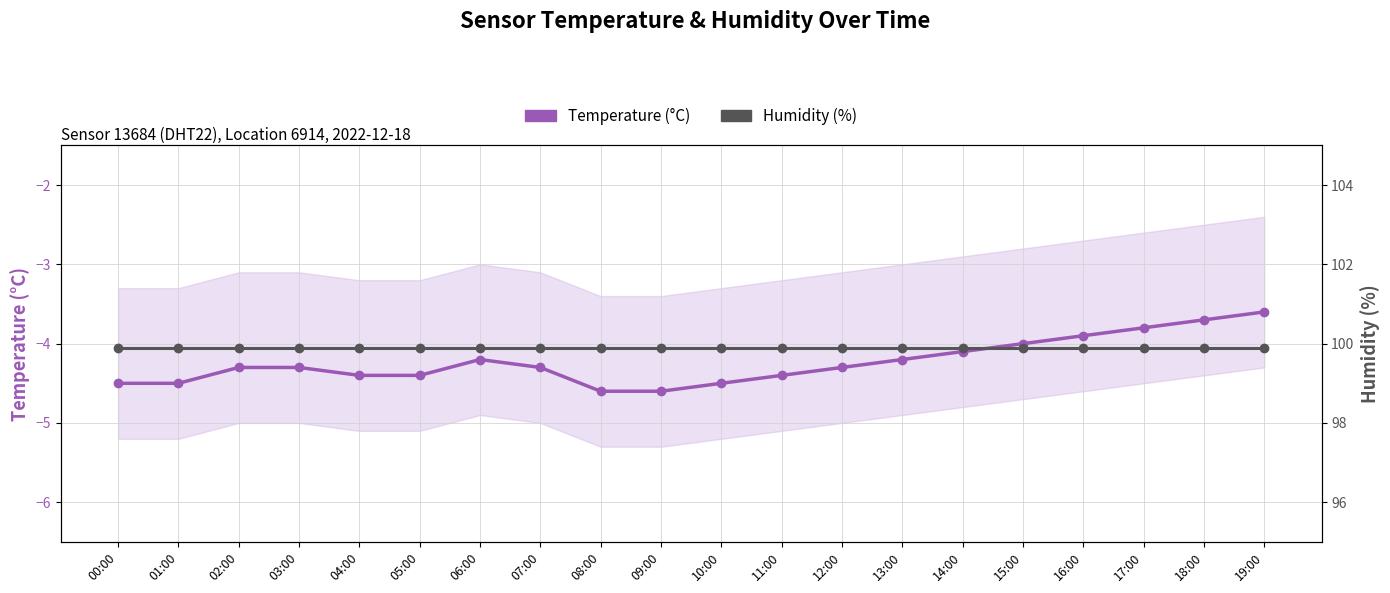

True or false: Humidity (%) and Temperature (°C) cross at least once.

False